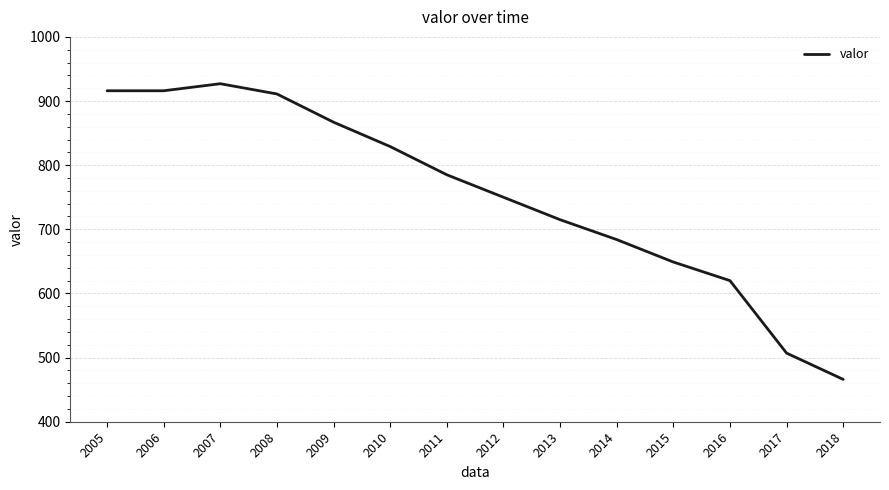

The value at 2011 is 785. True or false?

True